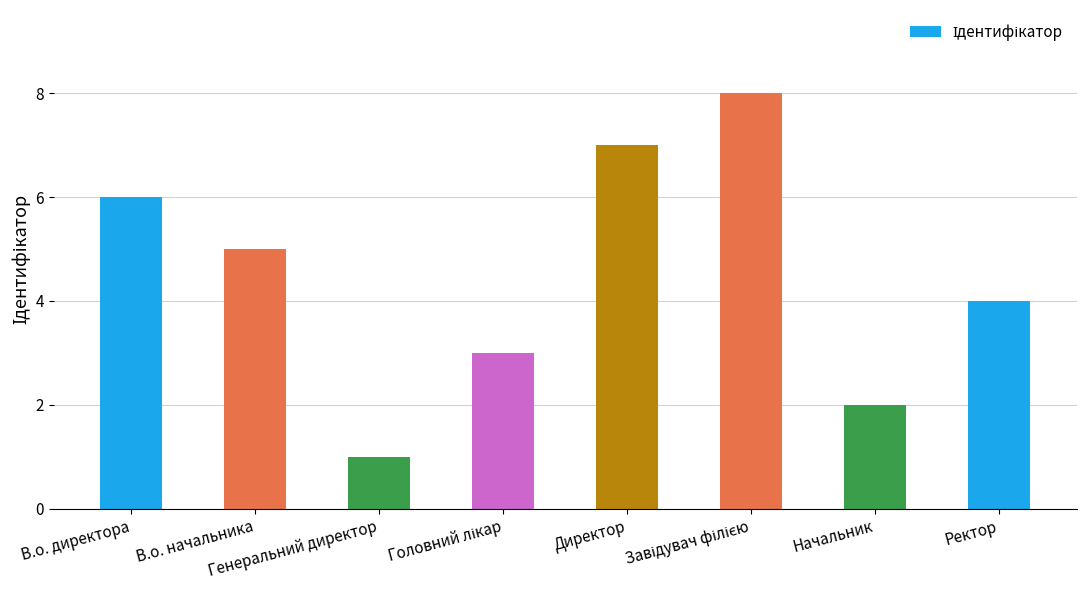

What is the maximum value shown in the chart?

8